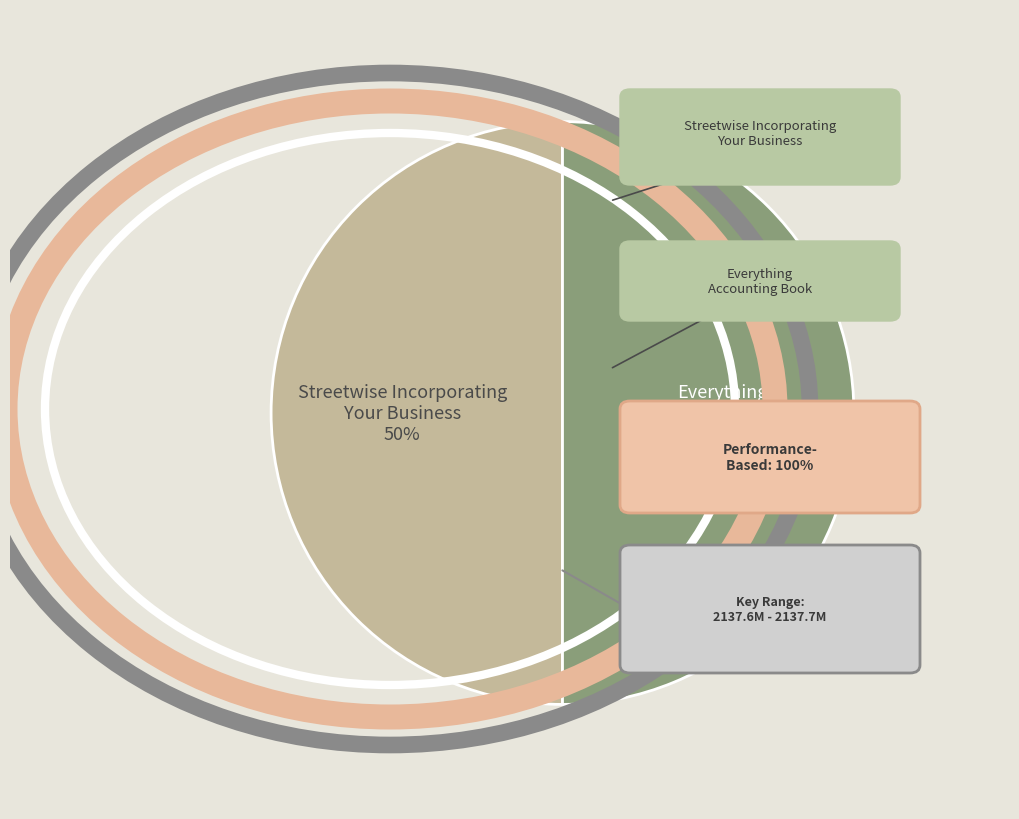

To the nearest percent, what portion does Everything Accounting Book represent?

50%